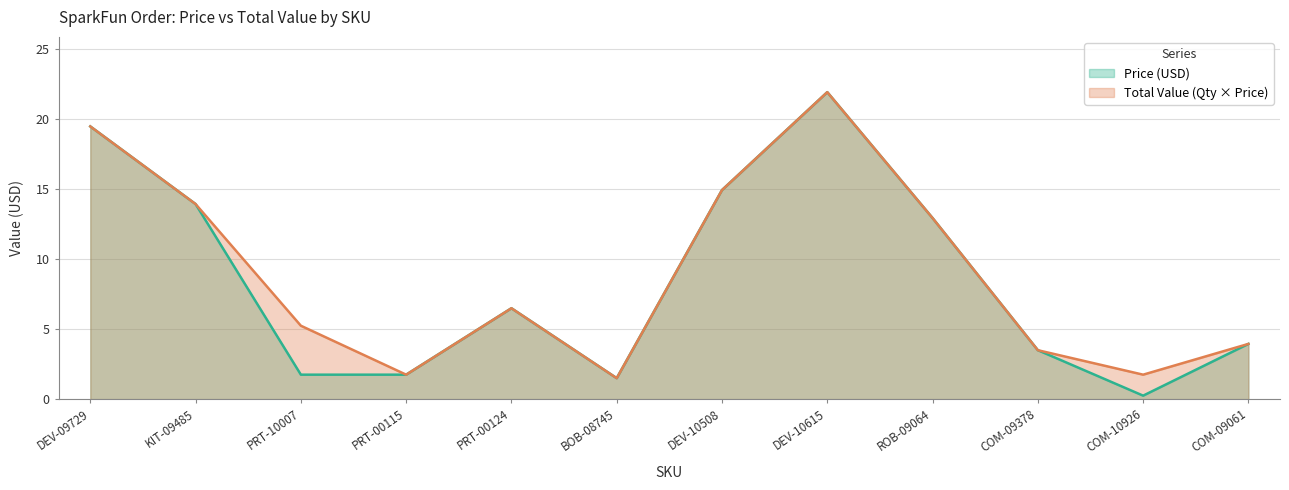

What are all the series names shown in the legend?

Price (USD), Total Value (Qty × Price)